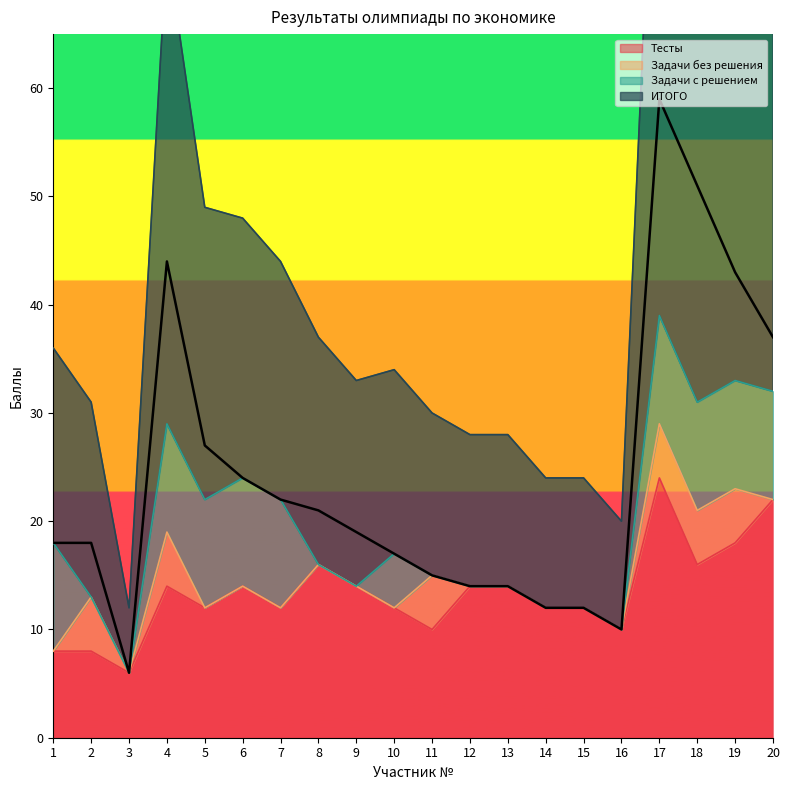

At which category does ИТОГО reach its first local valley?

3